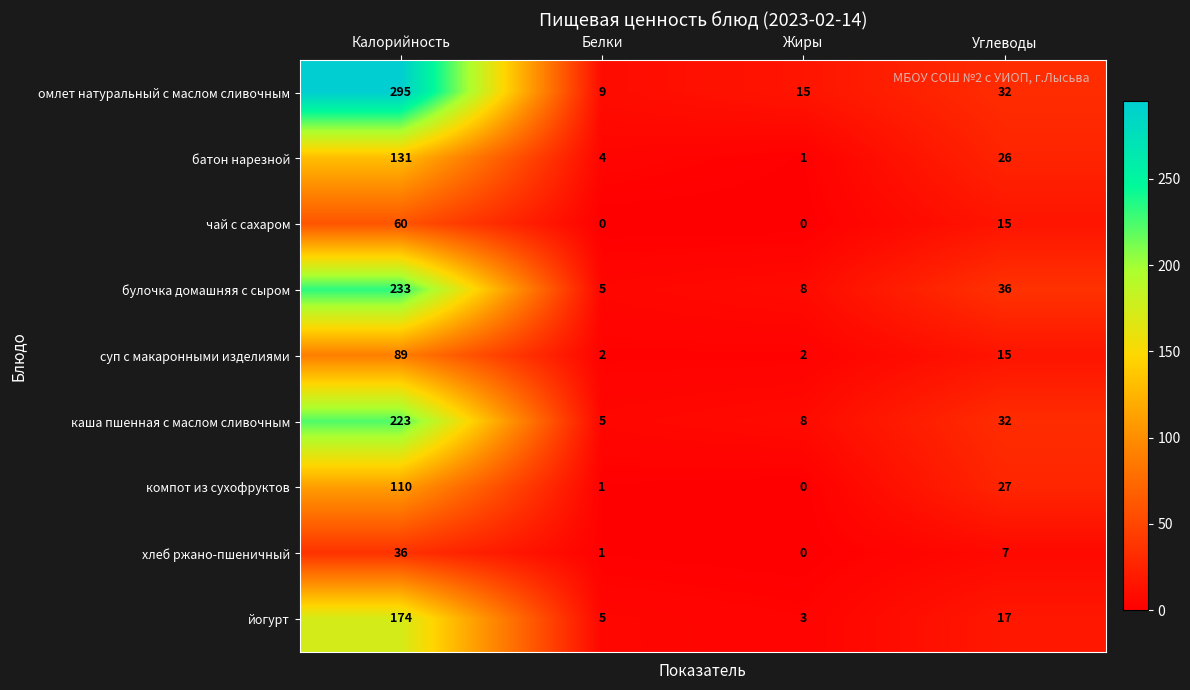

Which series has the largest range (max minus min)?

омлет натуральный с маслом сливочным